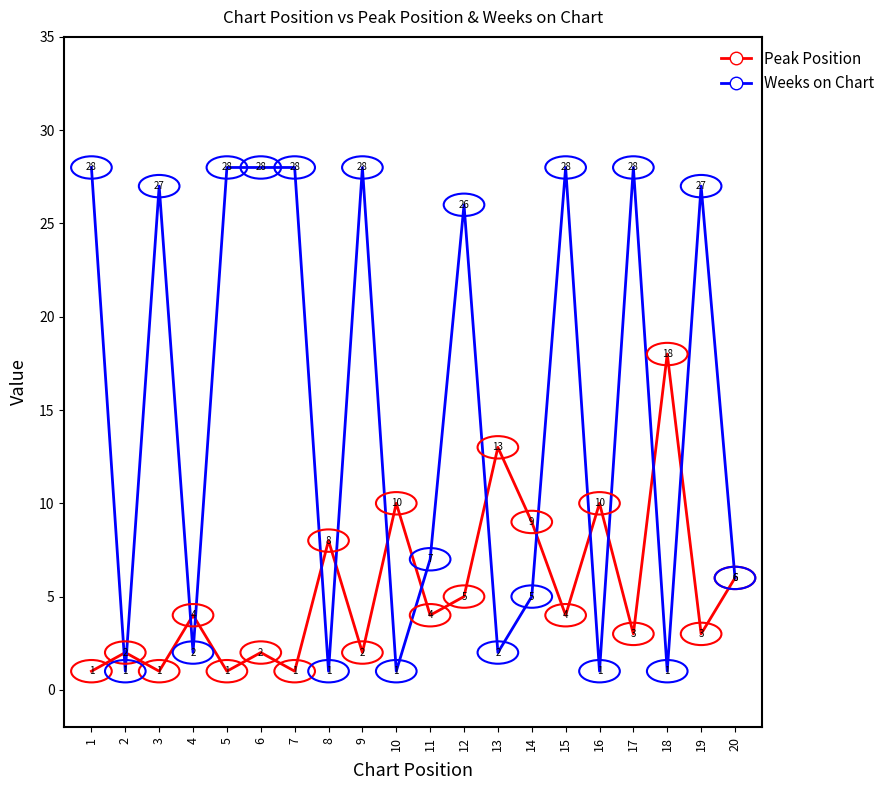

Reading left to right, transcribe all the data shown in this chart.

Peak Position: 1=1	2=2	3=1	4=4	5=1	6=2	7=1	8=8	9=2	10=10	11=4	12=5	13=13	14=9	15=4	16=10	17=3	18=18	19=3	20=6
Weeks on Chart: 1=28	2=1	3=27	4=2	5=28	6=28	7=28	8=1	9=28	10=1	11=7	12=26	13=2	14=5	15=28	16=1	17=28	18=1	19=27	20=6